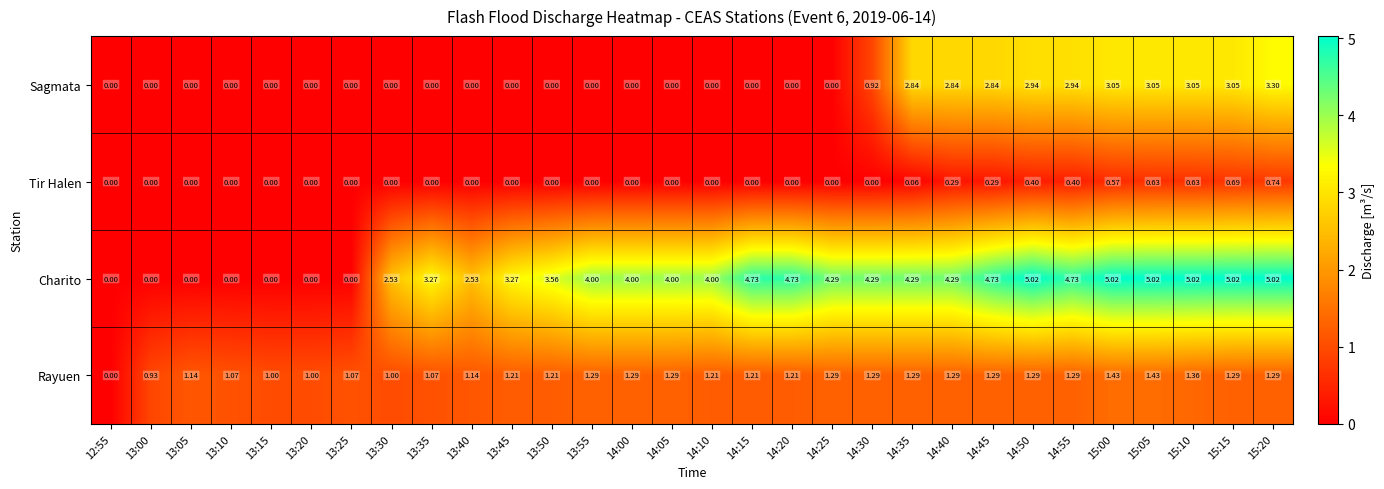

Which series has the largest total across all categories?

Charito